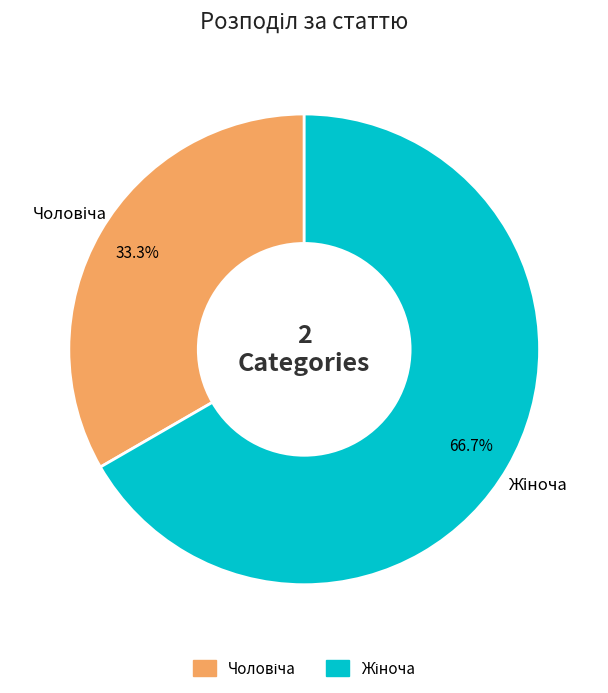

Is there a majority slice in this chart?

Yes